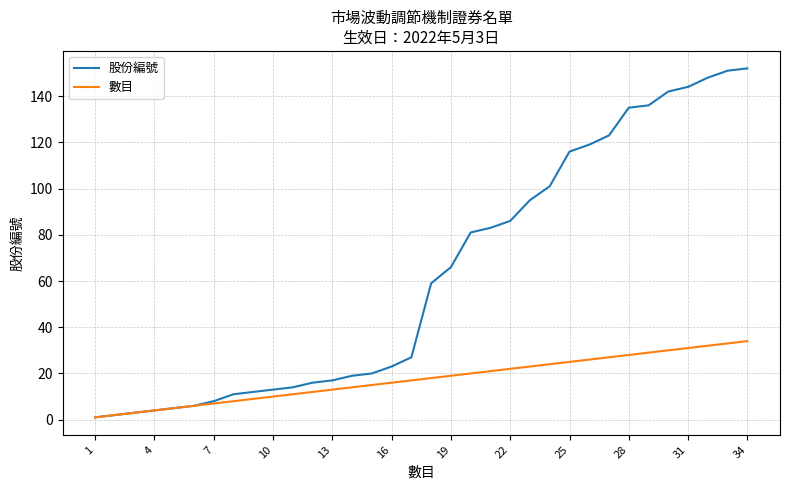

What is the maximum value for 數目?

34